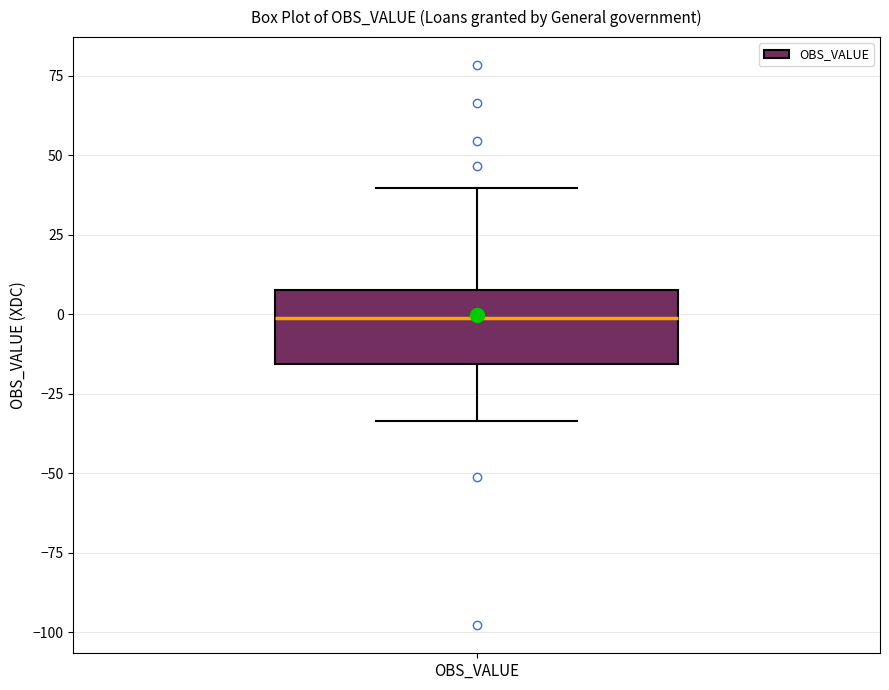

Where is the upper edge of the box for OBS_VALUE on the y-axis? The values are not printed on the chart, so give them approximately, as read against the axis.

10